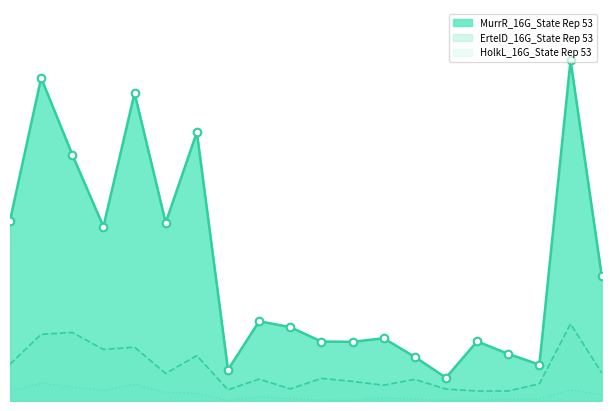

At how many categories does at least one series exceed 980?

5